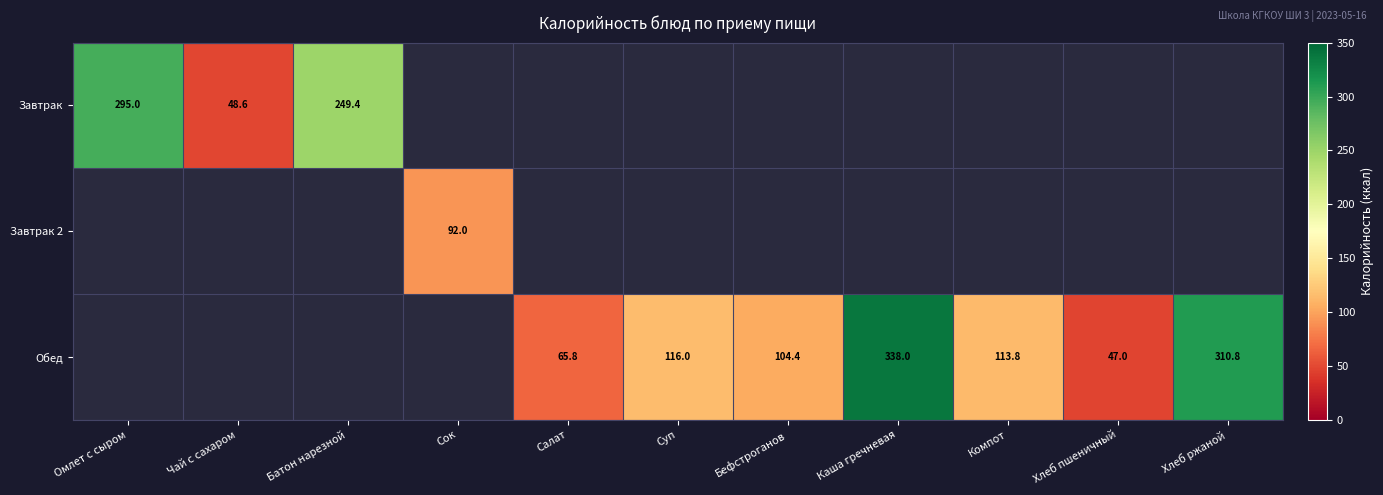

True or false: Завтрак has a value of 390.8 at Батон нарезной.

False